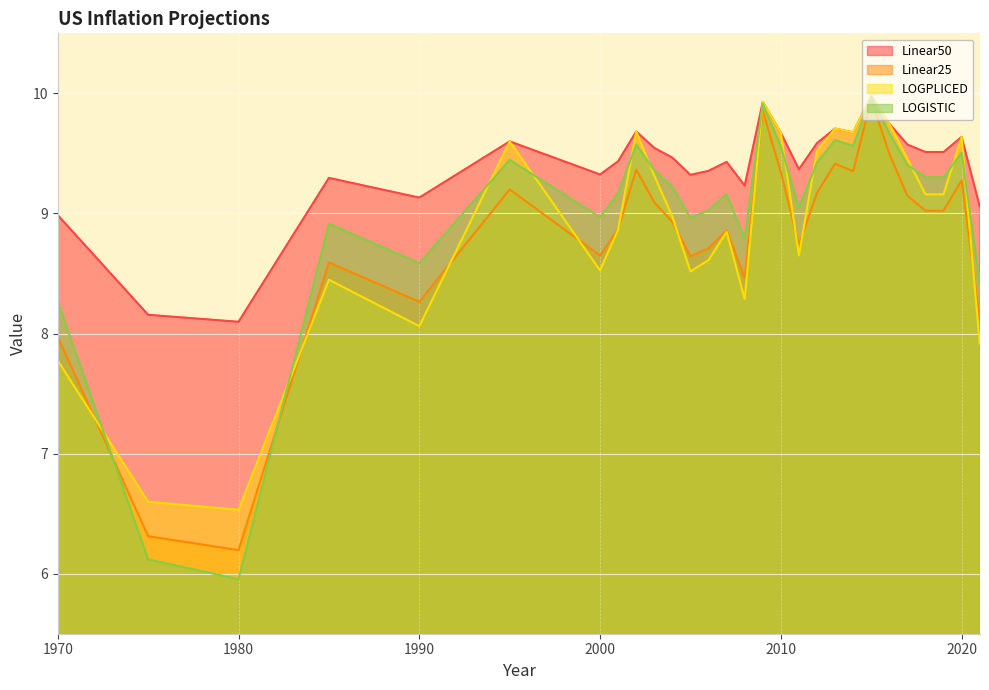

At which category does Linear50 reach its first local valley?

1980